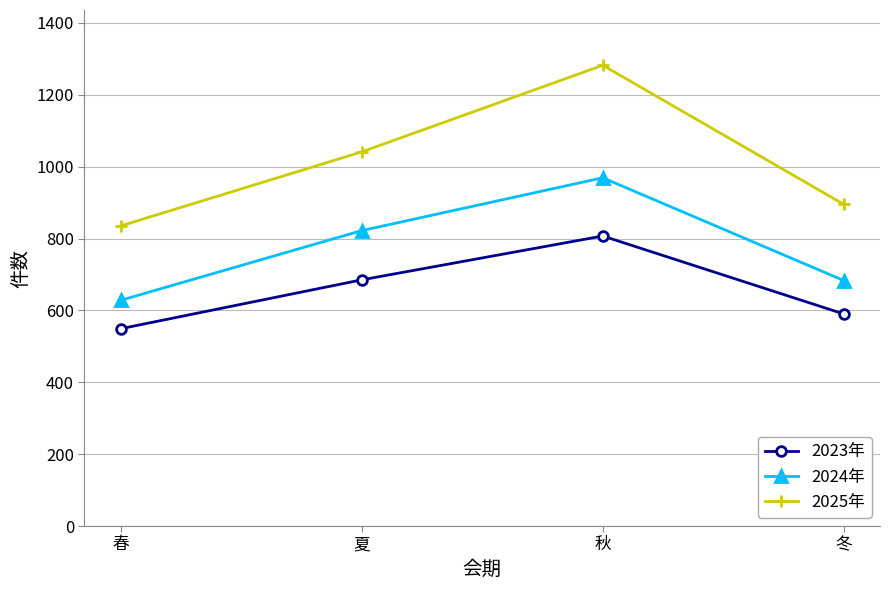

At which label is 2024年 closest to 798?

夏